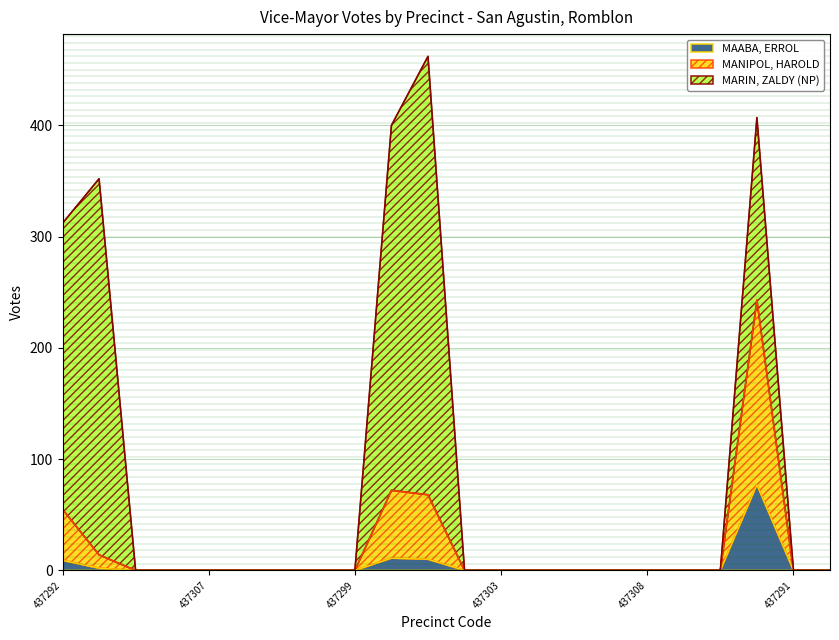

True or false: MAABA, ERROL has a value of 0 at 437291.

True